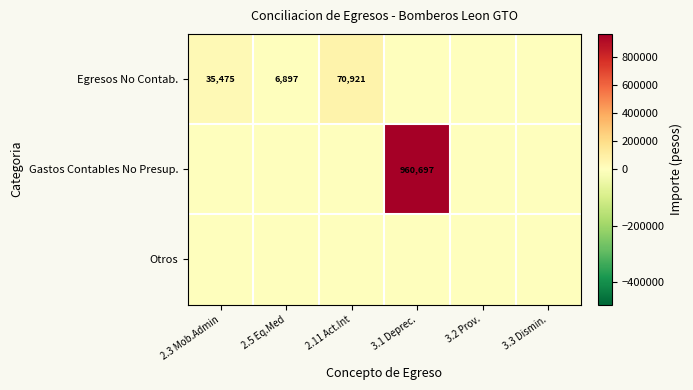

The value of Egresos No Contab. at 2.11 Act.Int is 44457. True or false?

False